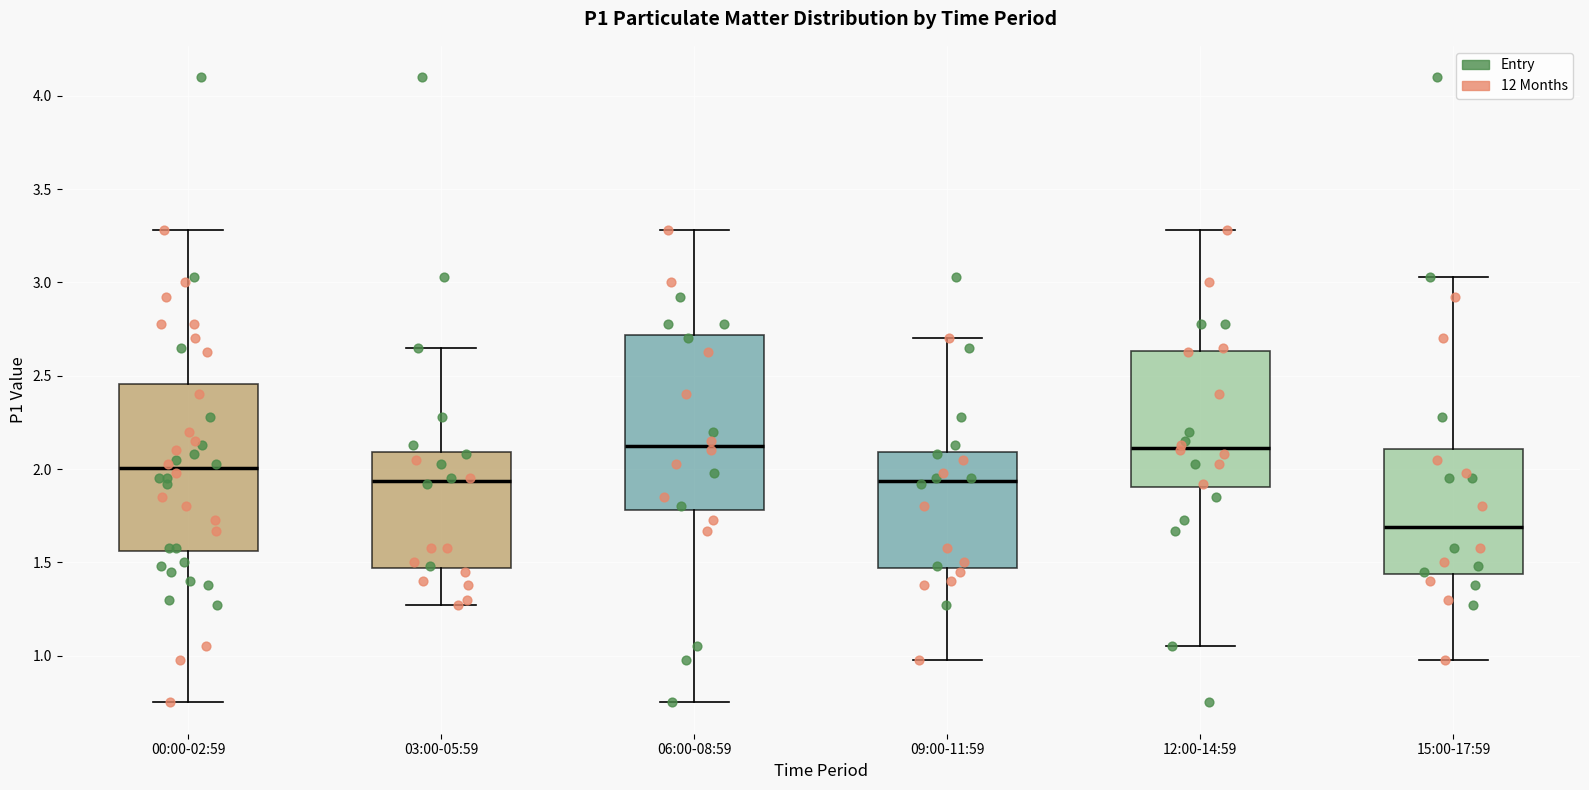

Reading left to right, transcribe this box plot: for each box, give where its median line is, the range the box spans, and where its two whiskers end, as read against the y-axis. The values are not printed on the chart, so give them approximately, as read against the axis.

00:00-02:59: median 2.00, box 1.55 to 2.45, whiskers 0.75 to 3.30
03:00-05:59: median 1.95, box 1.45 to 2.10, whiskers 1.25 to 2.65
06:00-08:59: median 2.15, box 1.80 to 2.70, whiskers 0.75 to 3.30
09:00-11:59: median 1.95, box 1.45 to 2.10, whiskers 1.00 to 2.70
12:00-14:59: median 2.10, box 1.90 to 2.65, whiskers 1.05 to 3.30
15:00-17:59: median 1.70, box 1.45 to 2.10, whiskers 1.00 to 3.05